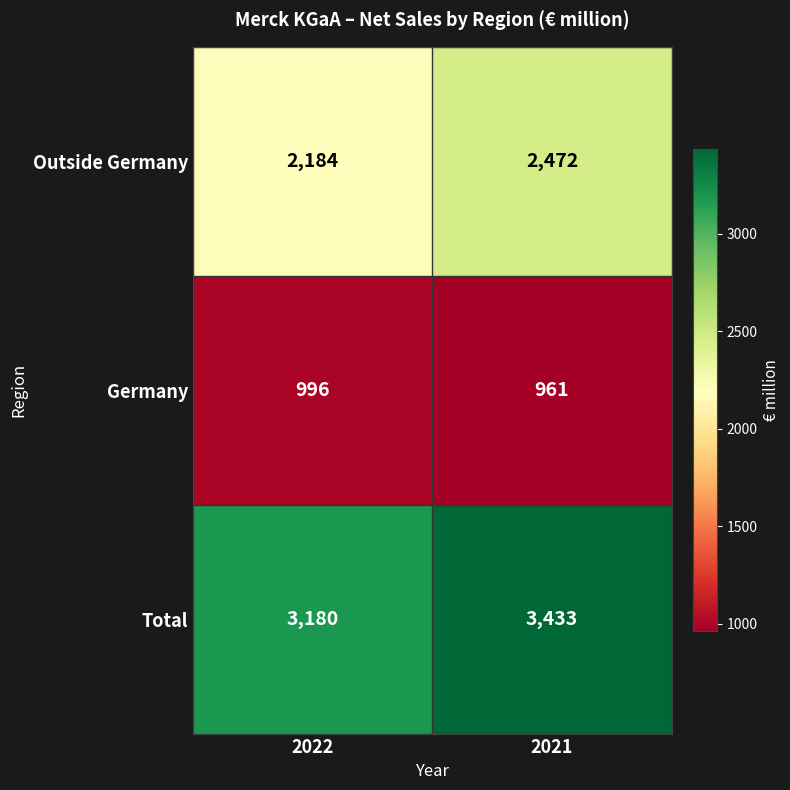

True or false: Total has a value of 3433 at 2021.

True